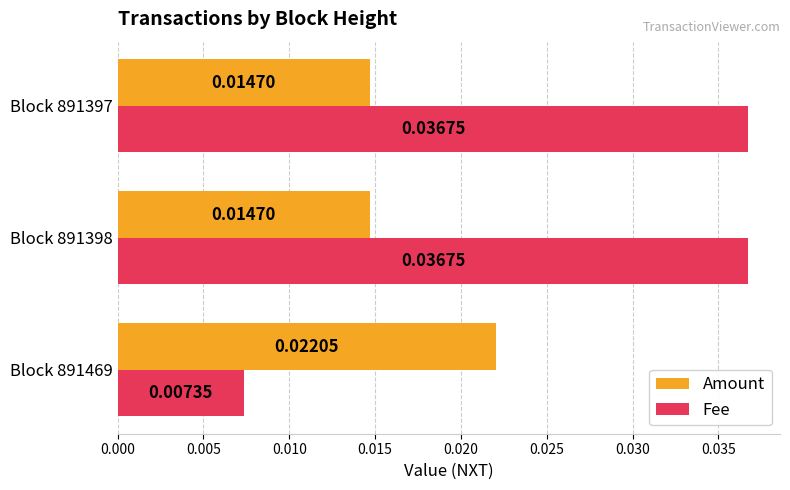

At Block 891469, list the series in order from largest to smallest.

Amount, Fee